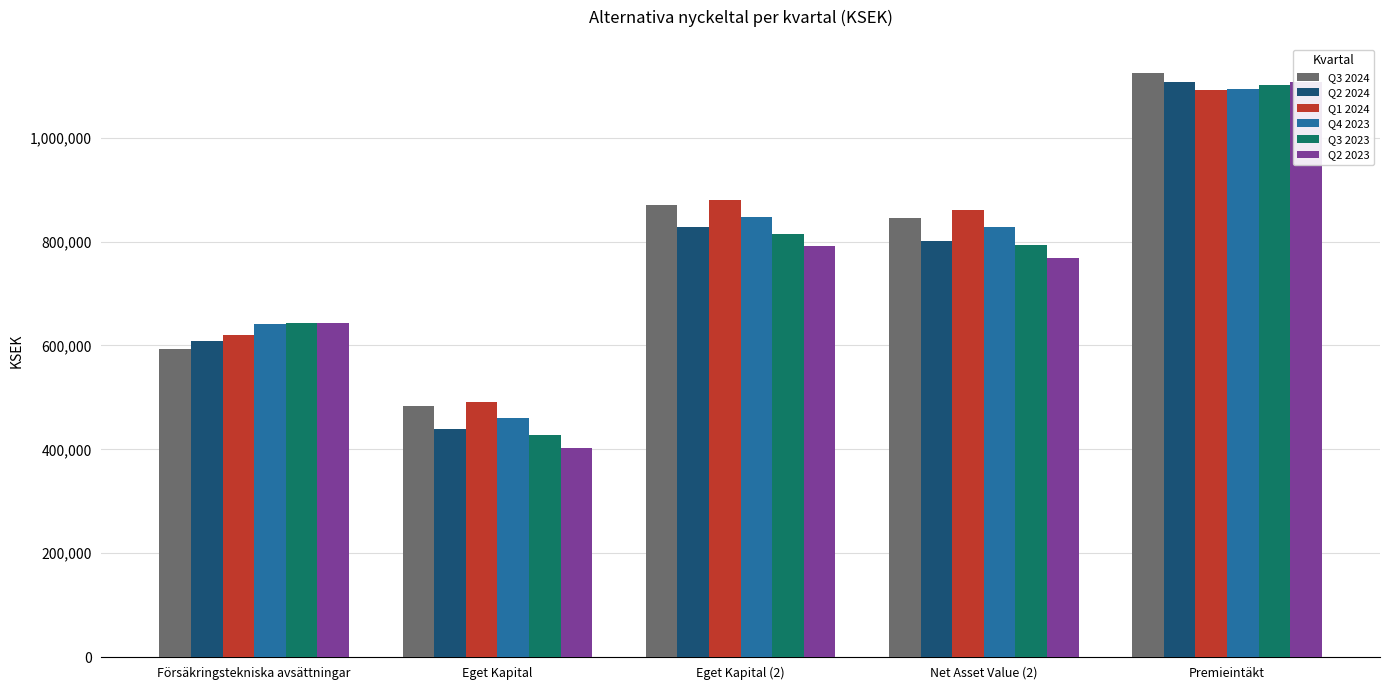

What is the difference between the second highest and second lowest values in the Q3 2024 series?

276153.7